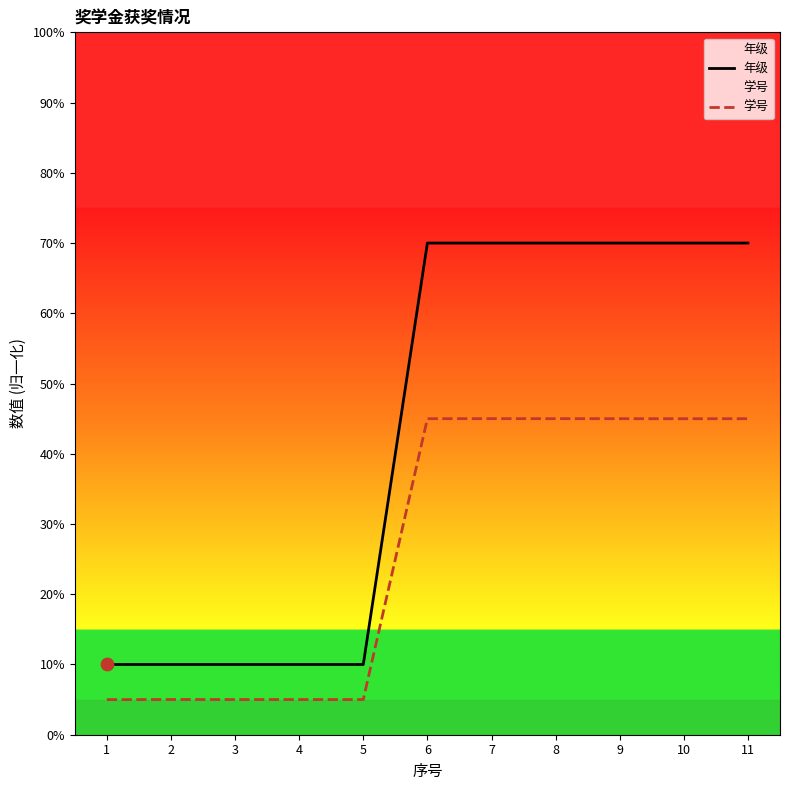

Is the value of 年级 at 3 greater than the value of 学号 at 8?

No